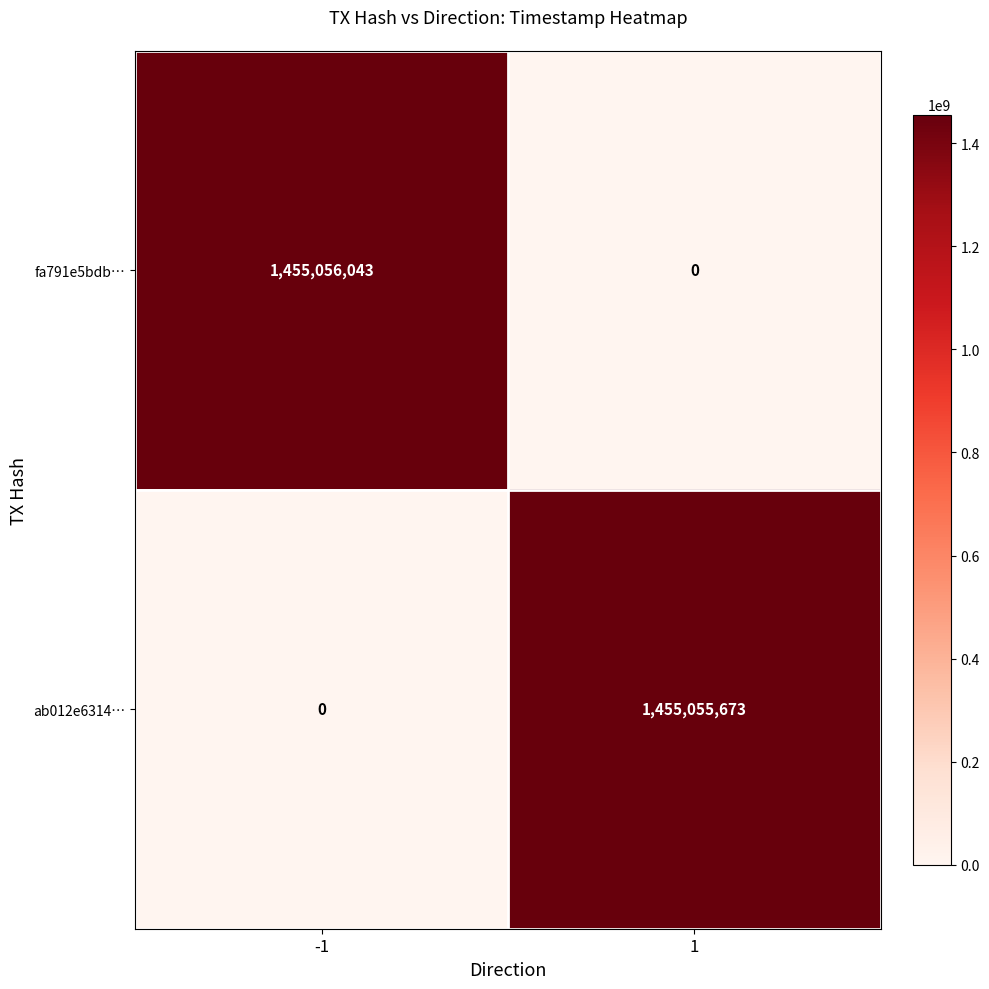

Reading left to right, list all the values displayed in this chart.

fa791e5bdb…: 1455056043	0
ab012e6314…: 0	1455055673